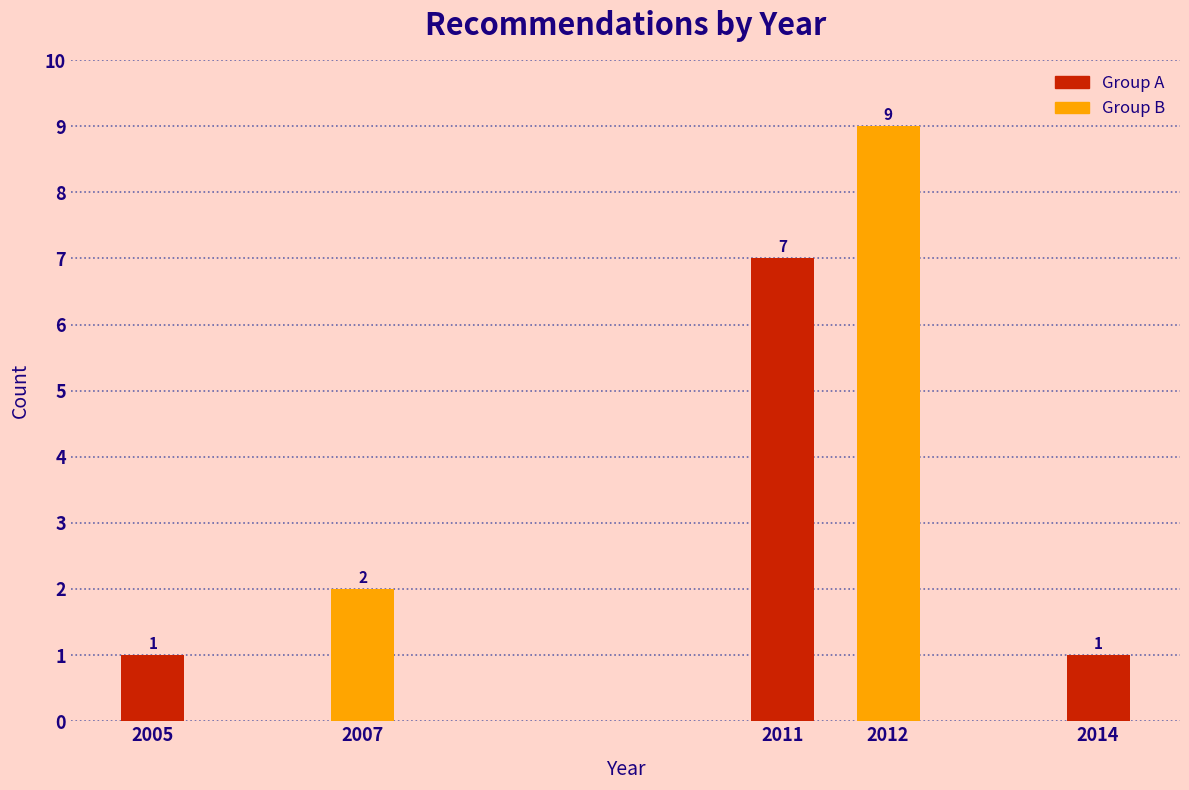

Reading left to right, extract all data points from this chart.

1	2	7	9	1